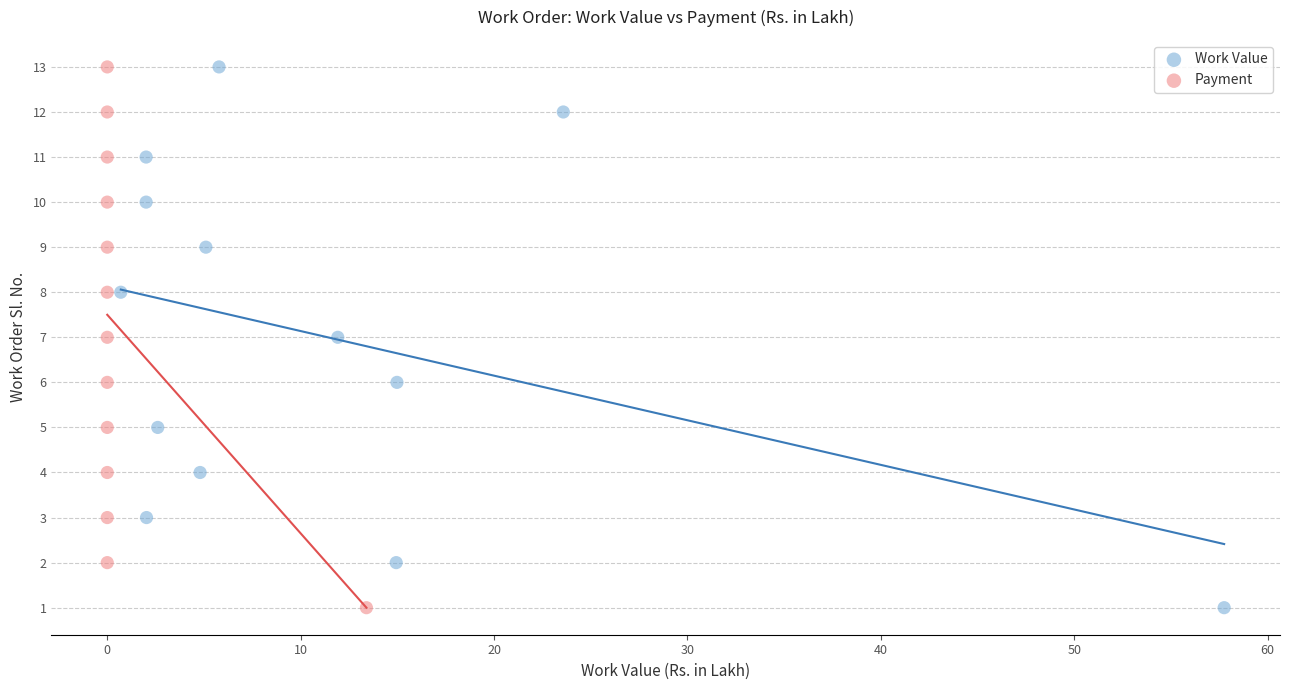

What are all the series names shown in the legend?

Work Value, Payment